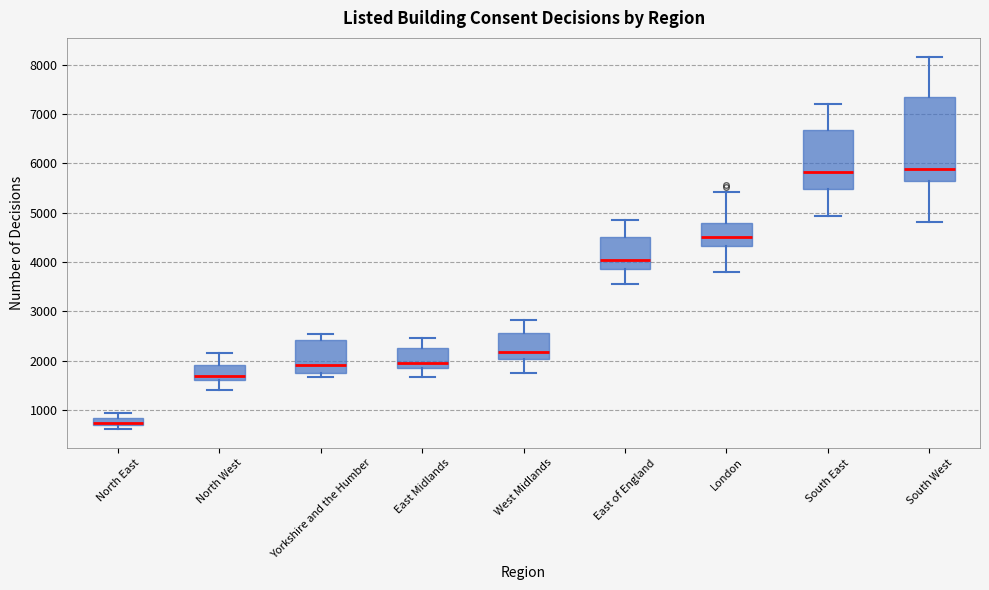

Where does the median line of the box for West Midlands sit on the y-axis? The values are not printed on the chart, so give them approximately, as read against the axis.

2200